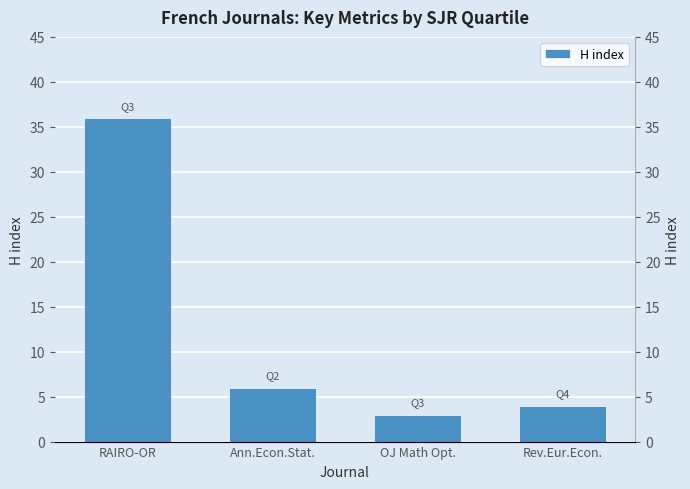

Rank the categories by value from highest to lowest.

RAIRO-OR, Ann.Econ.Stat., Rev.Eur.Econ., OJ Math Opt.